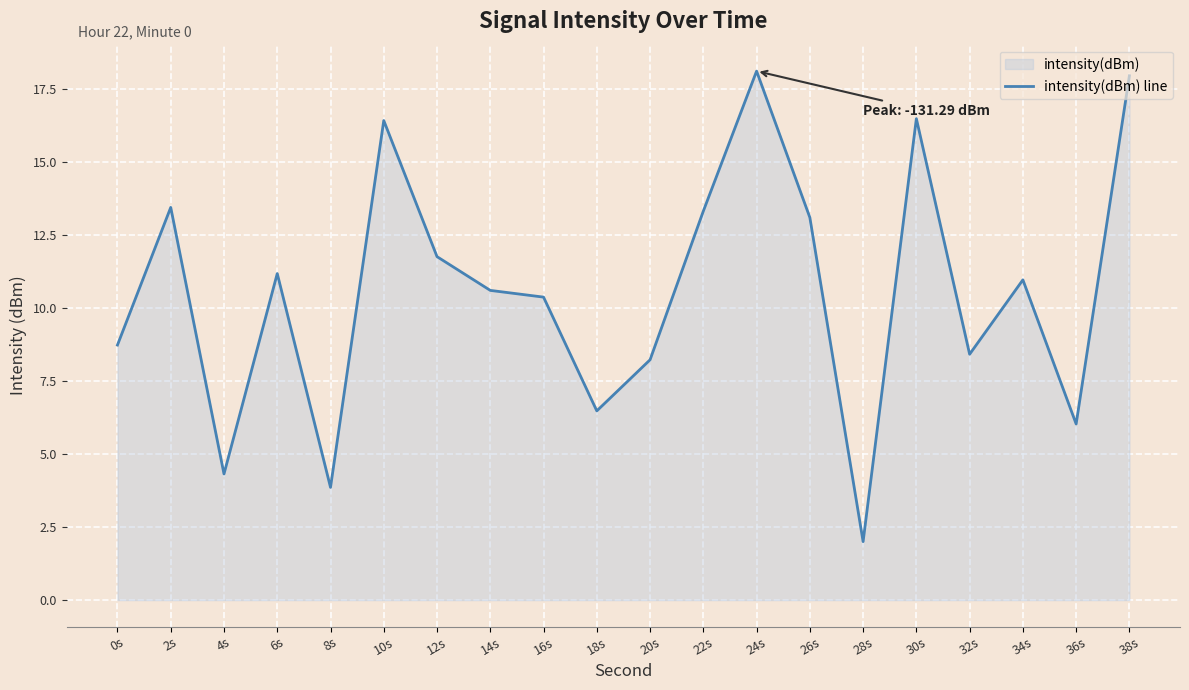

What is the difference between the second highest and second lowest values?

14.1